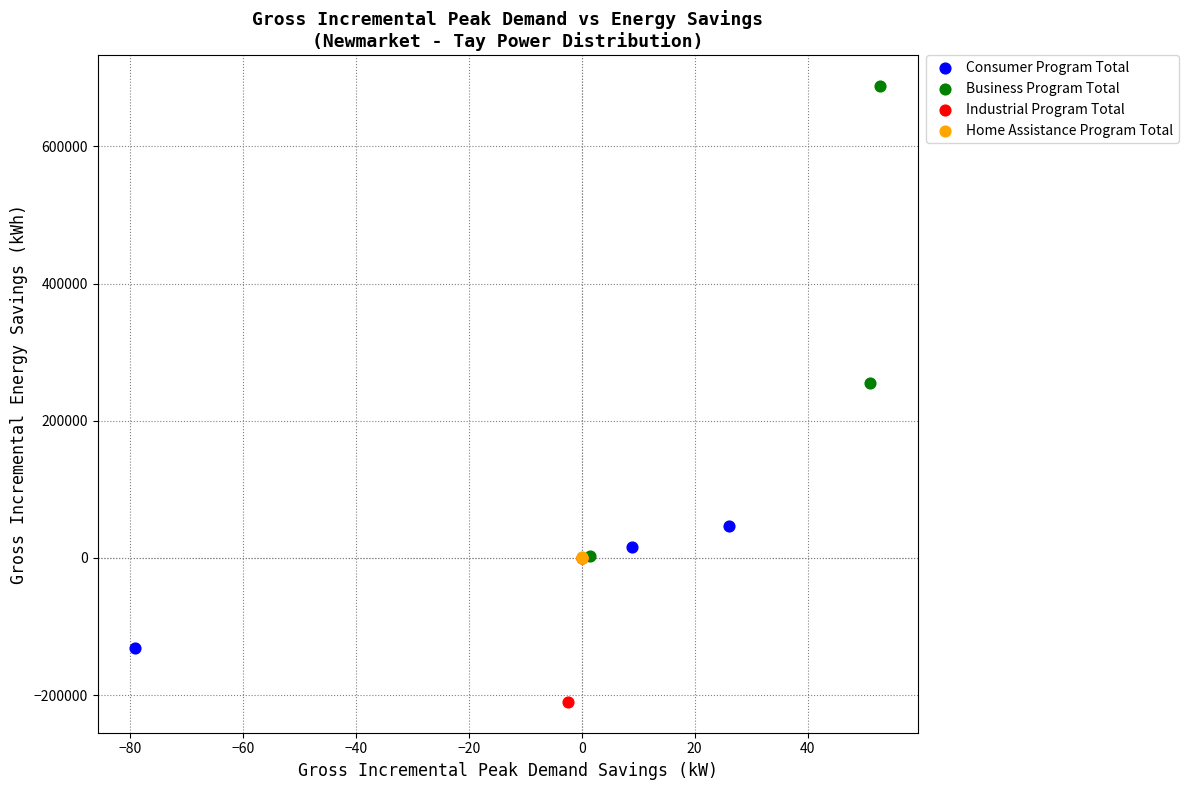

Which series reaches the maximum Y coordinate?

Business Program Total